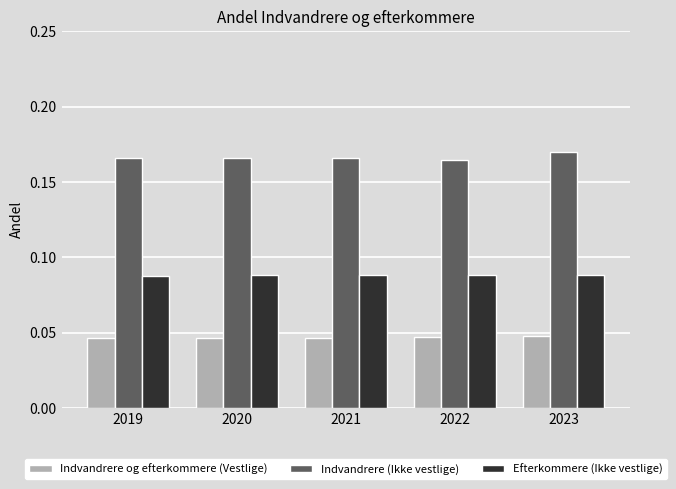

How many Indvandrere og efterkommere (Vestlige) values are between 0 and 1?

5